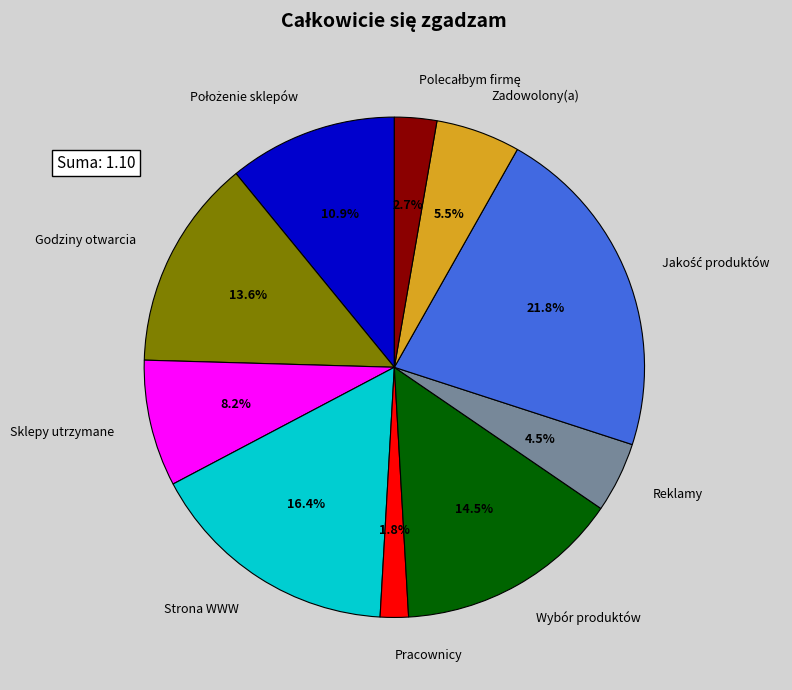

Is there any slice that represents more than half of the pie?

No